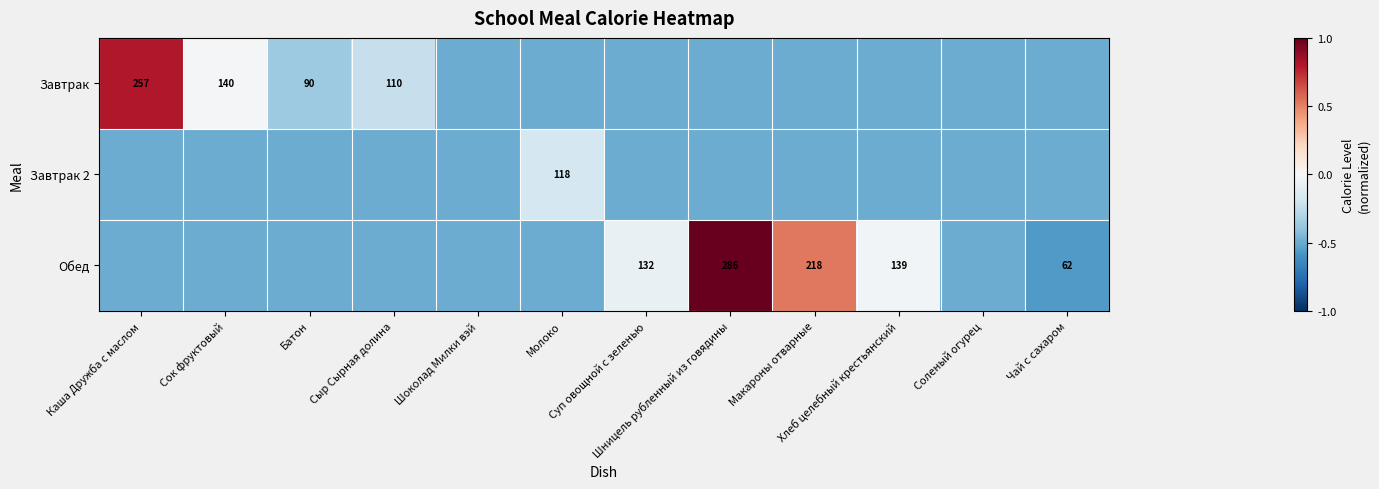

What is the difference between the highest and lowest values at Сок фруктовый?

0.5